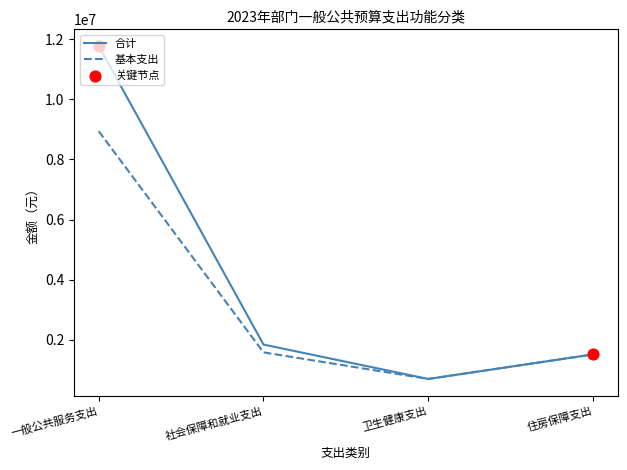

Between 一般公共服务支出 and 住房保障支出, which series saw the biggest shift?

合计